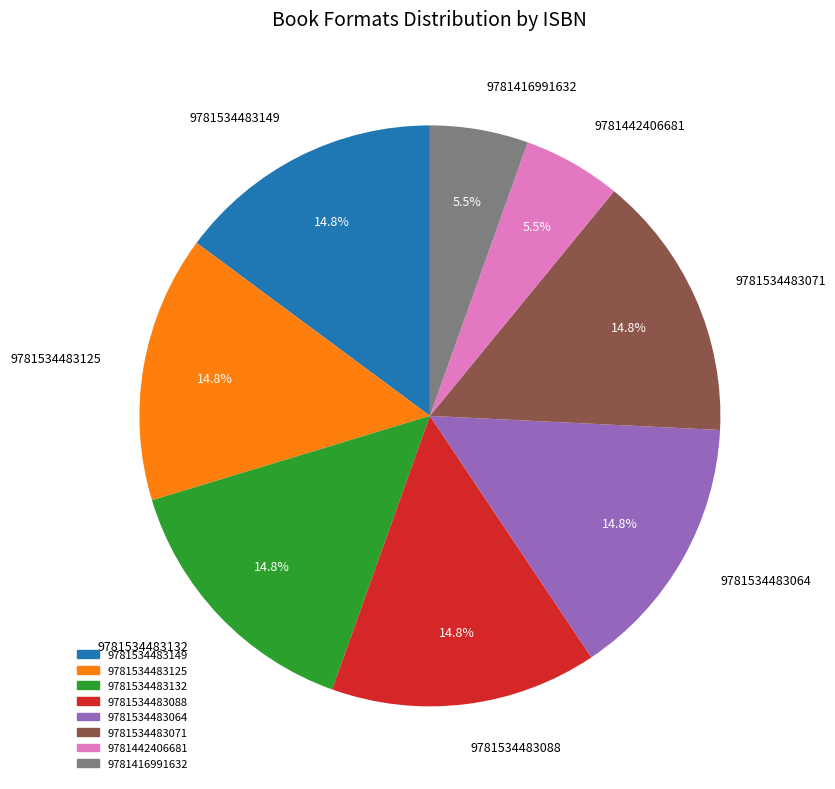

To the nearest percent, what is the difference between the largest and smallest slice percentages?

9%